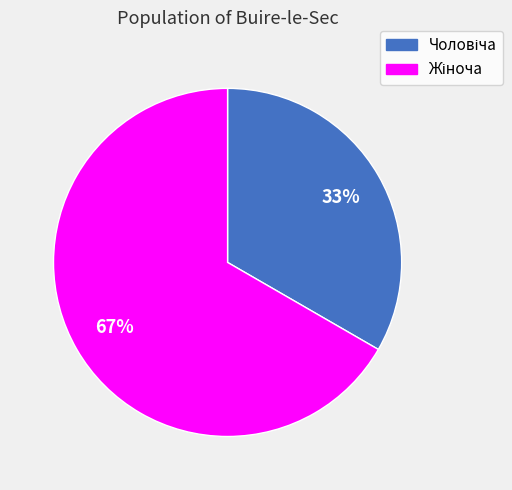

Is there a majority slice in this chart?

Yes